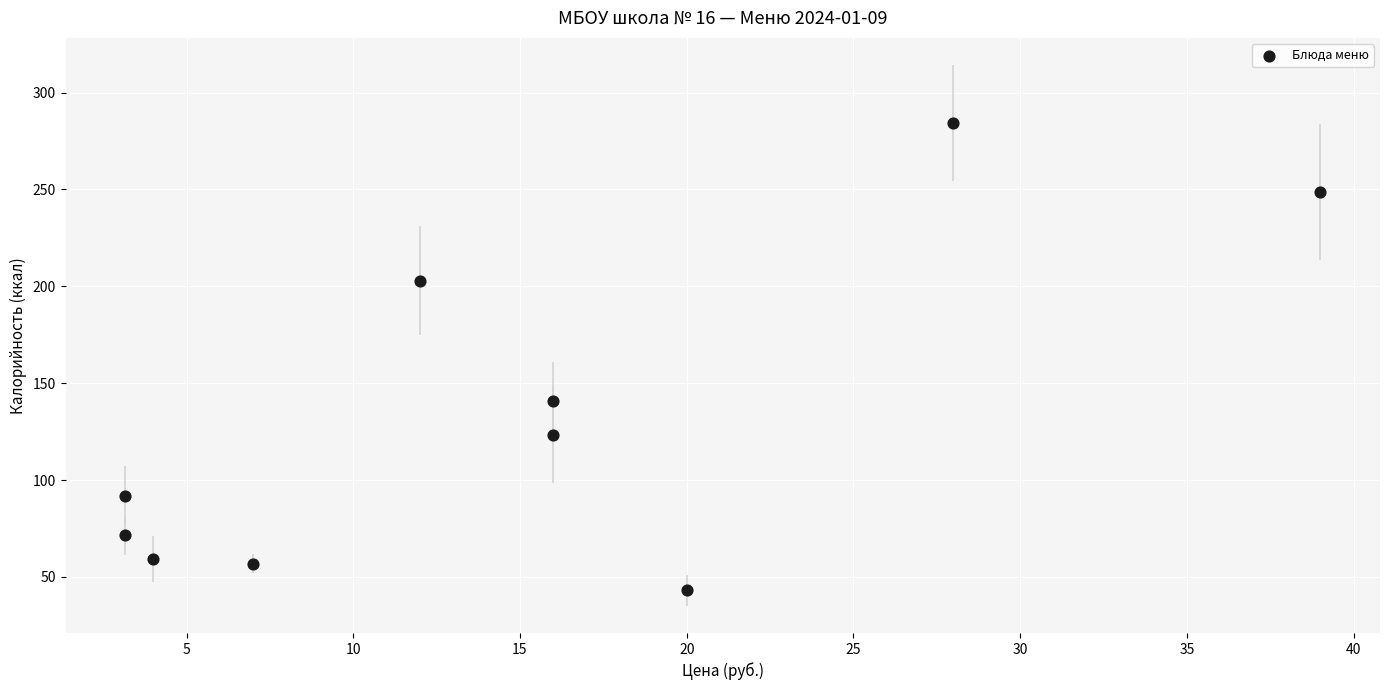

What is the range of Y values (max minus min)?

241.3